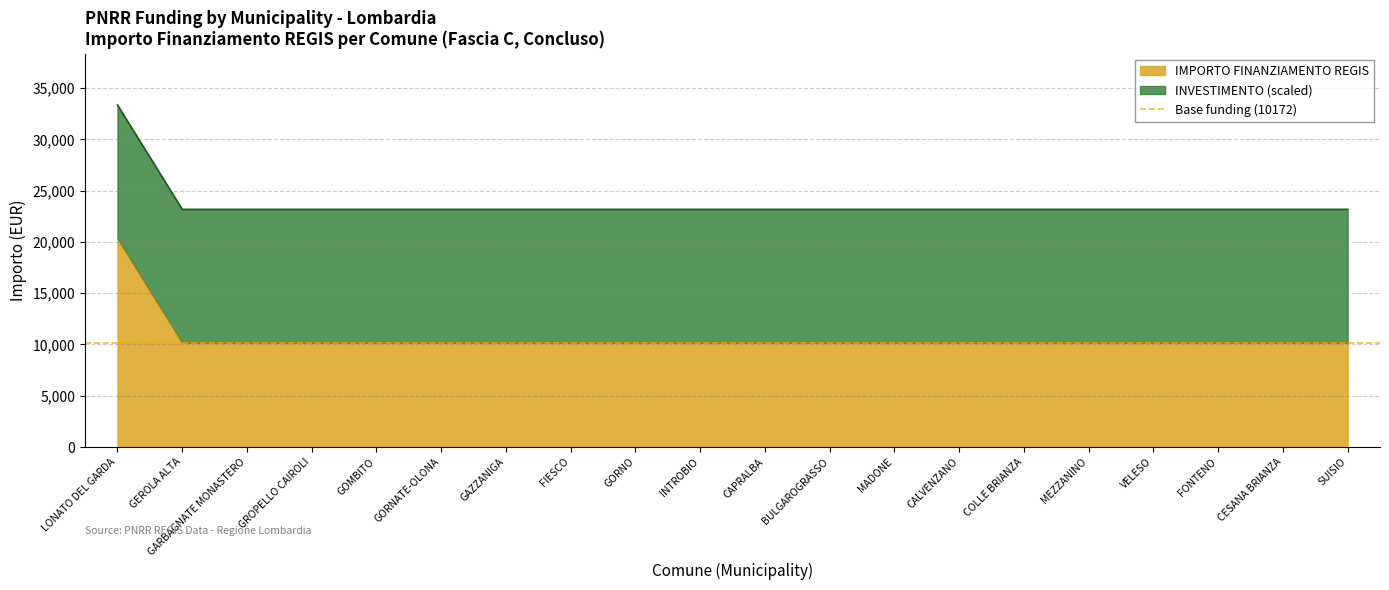

What position from the left is FONTENO?

18